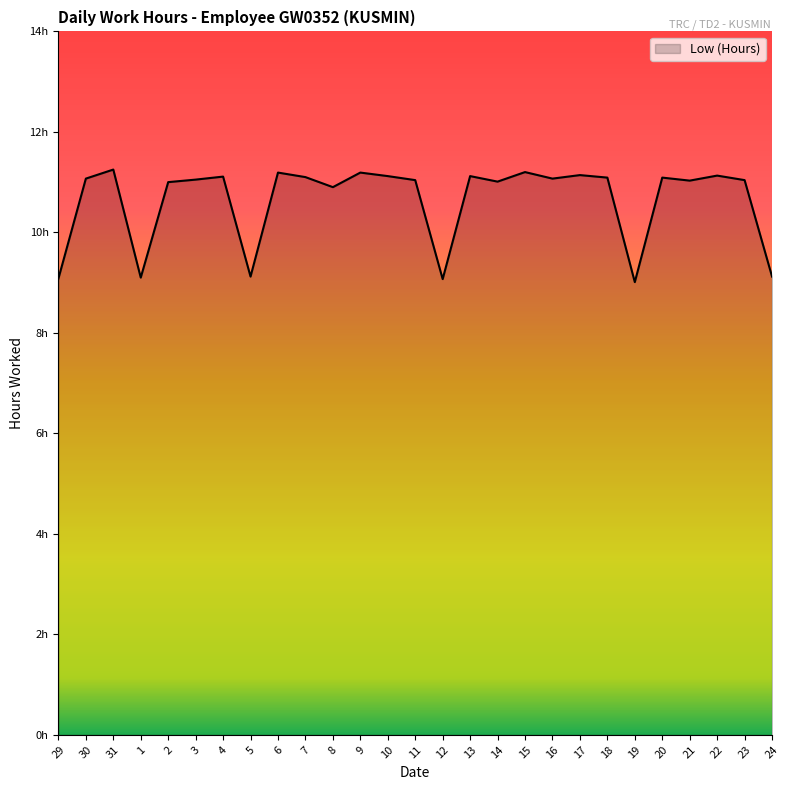

How many points are higher than both their immediate neighbors (excluding endpoints)?

9